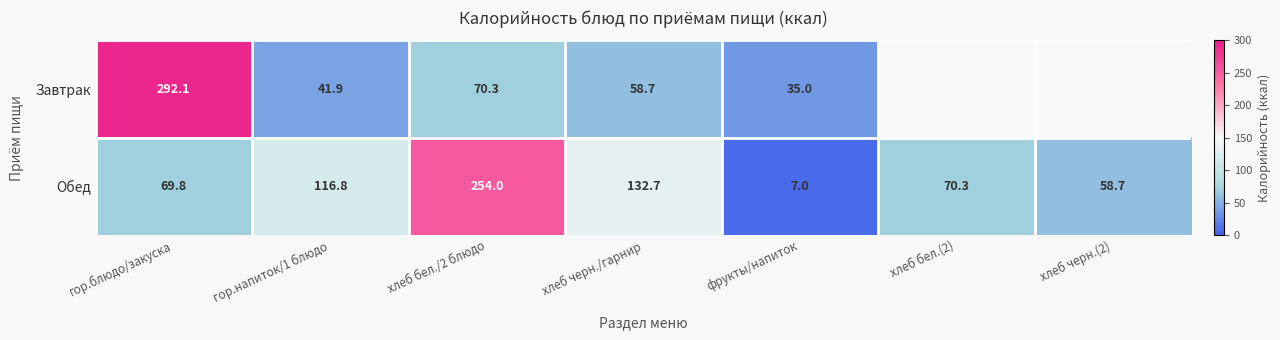

The Завтрак series shows 35.0 at фрукты/напиток. True or false?

True